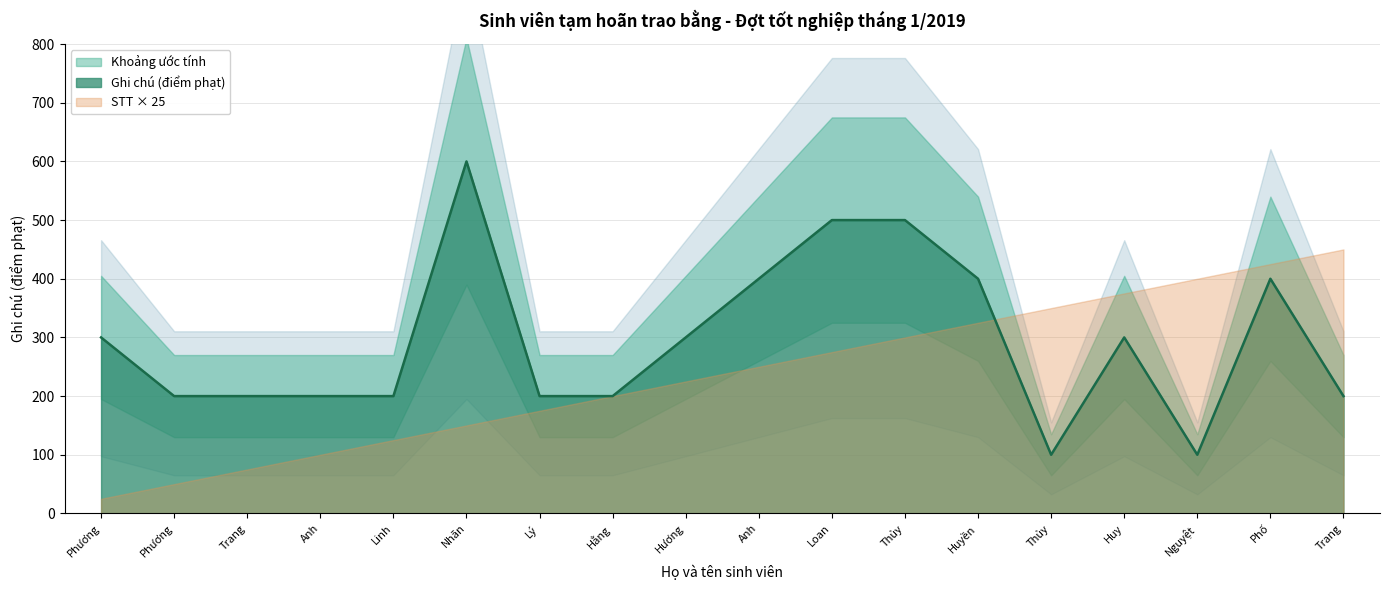

What position from the left is Hoàng Thị Thủy?

12